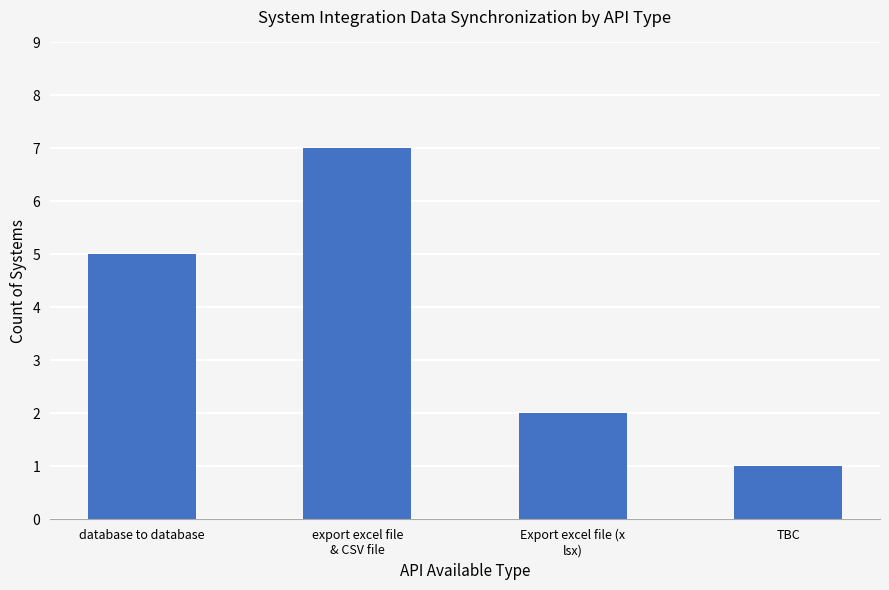

What is the sum of the values at export excel file
& CSV file and Export excel file (x
lsx)?

9